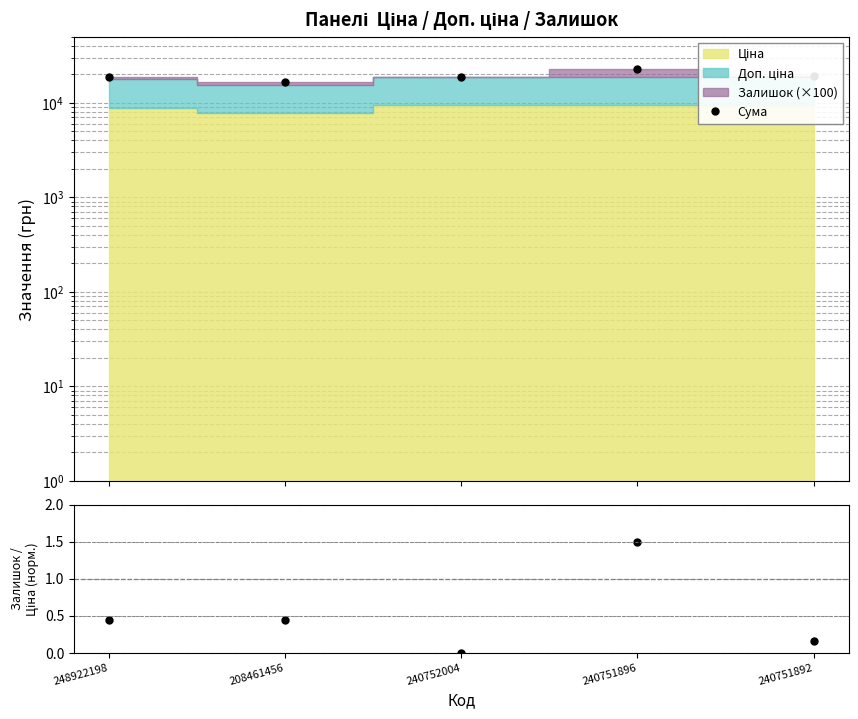

What is the difference between the second highest and minimum values in the Сума series?

2681.6